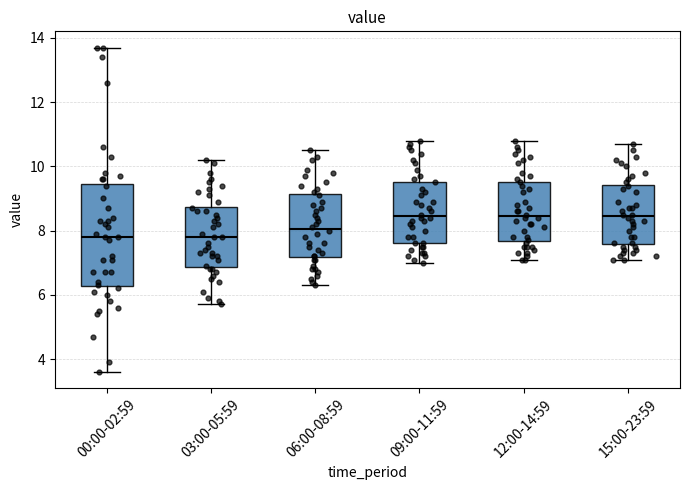

Comparing the boxes themselves (not the whiskers), which one is the tallest?

00:00-02:59